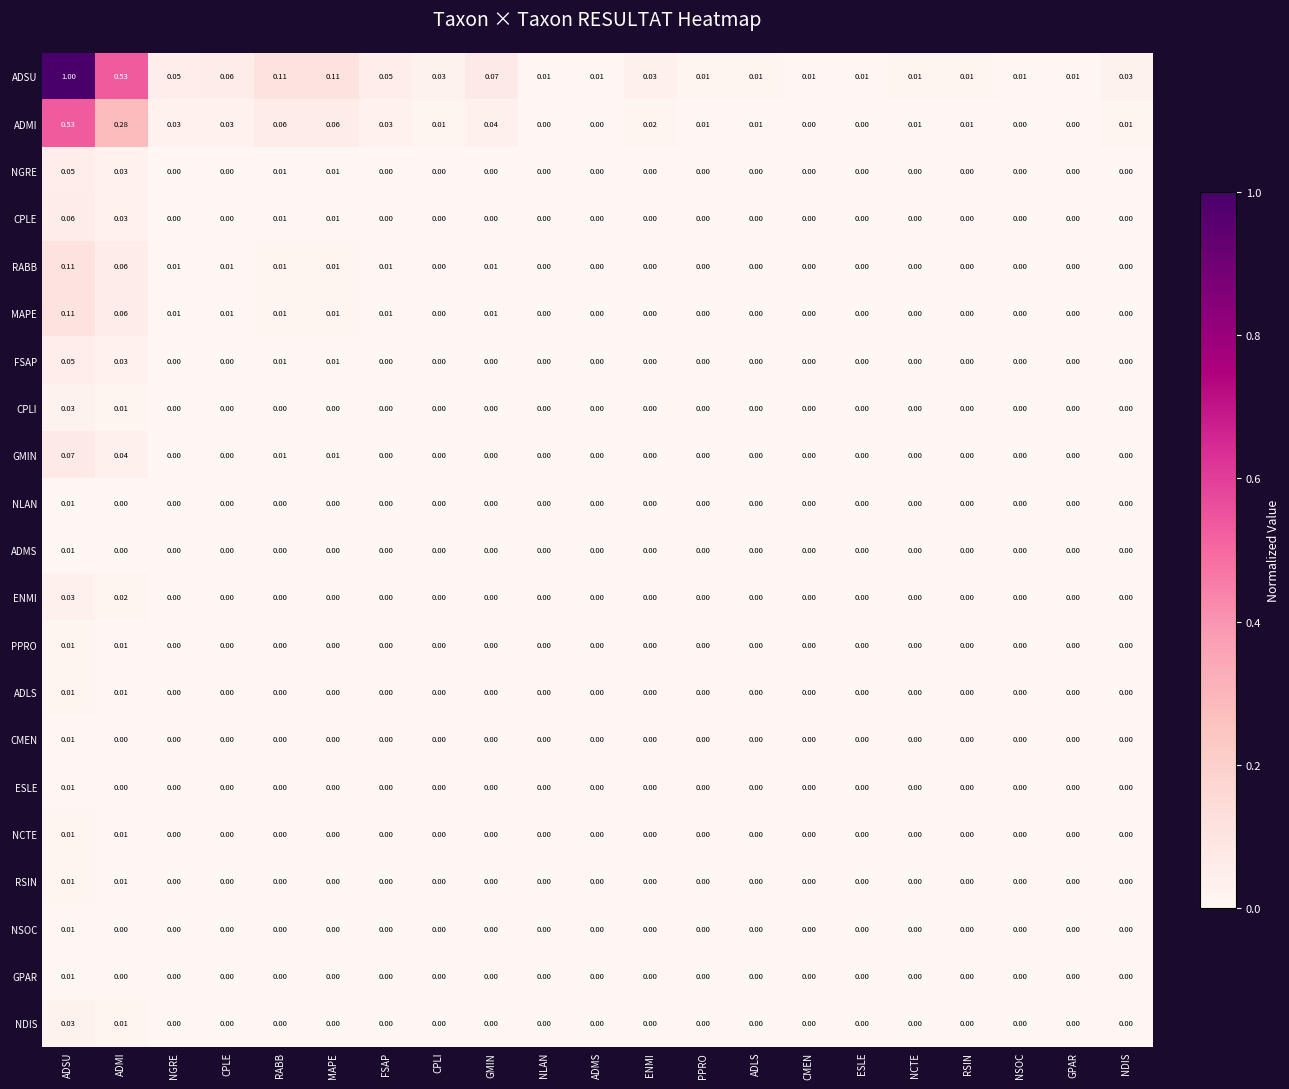

At which category is the sum across all series the highest?

ADSU